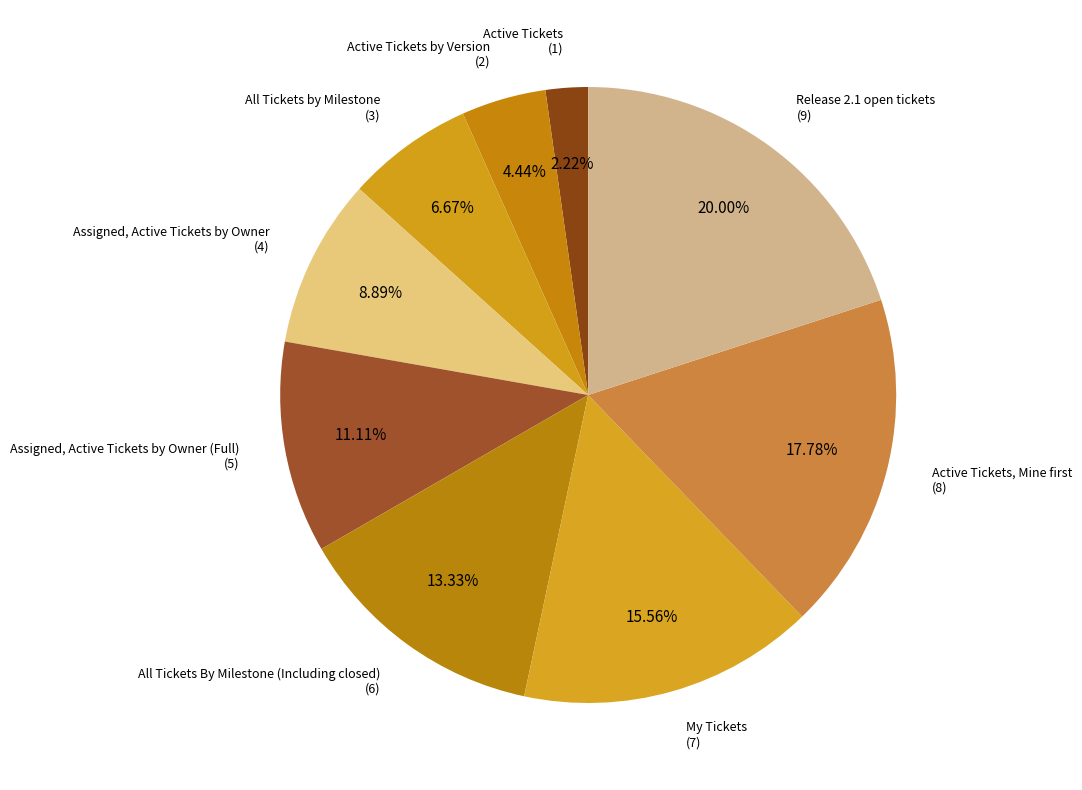

Is Active Tickets by Version the majority of the pie?

No